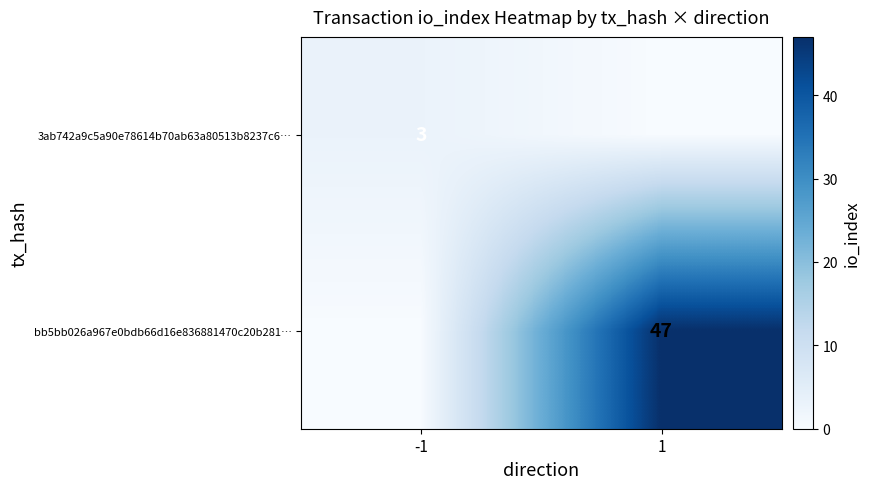

Is it true that 3ab742a9c5a90e78614b70ab63a80513b8237c6… equals 3 at -1?

True